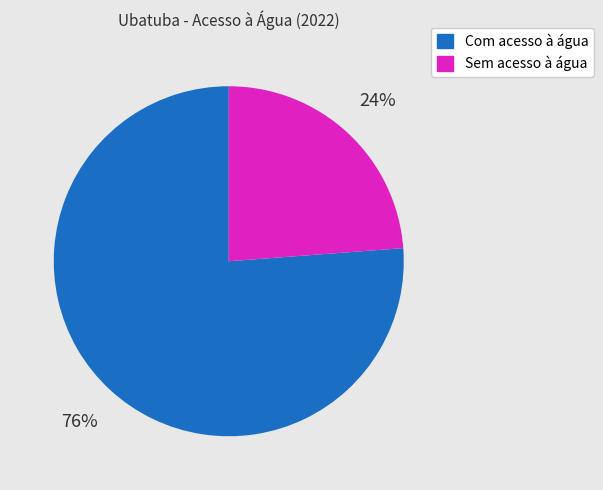

Count the number of slices in the pie.

2